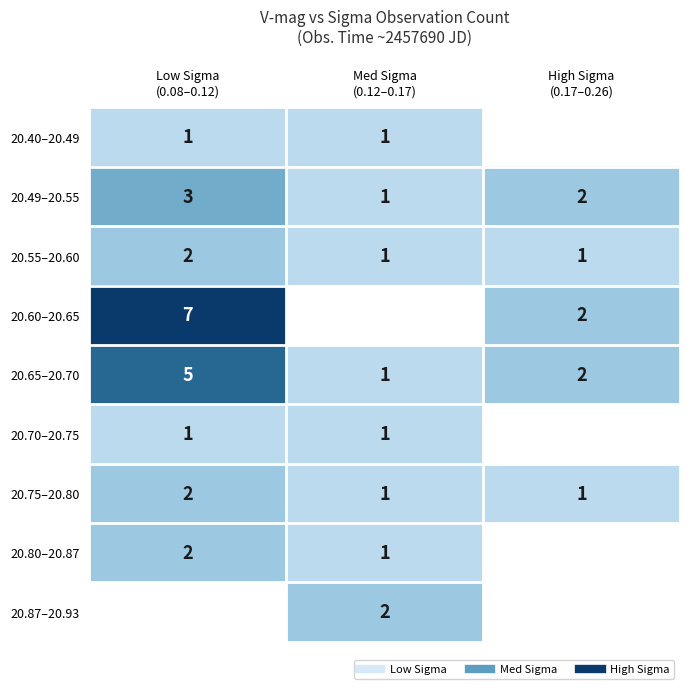

Which series has the largest total across all categories?

20.65–20.70